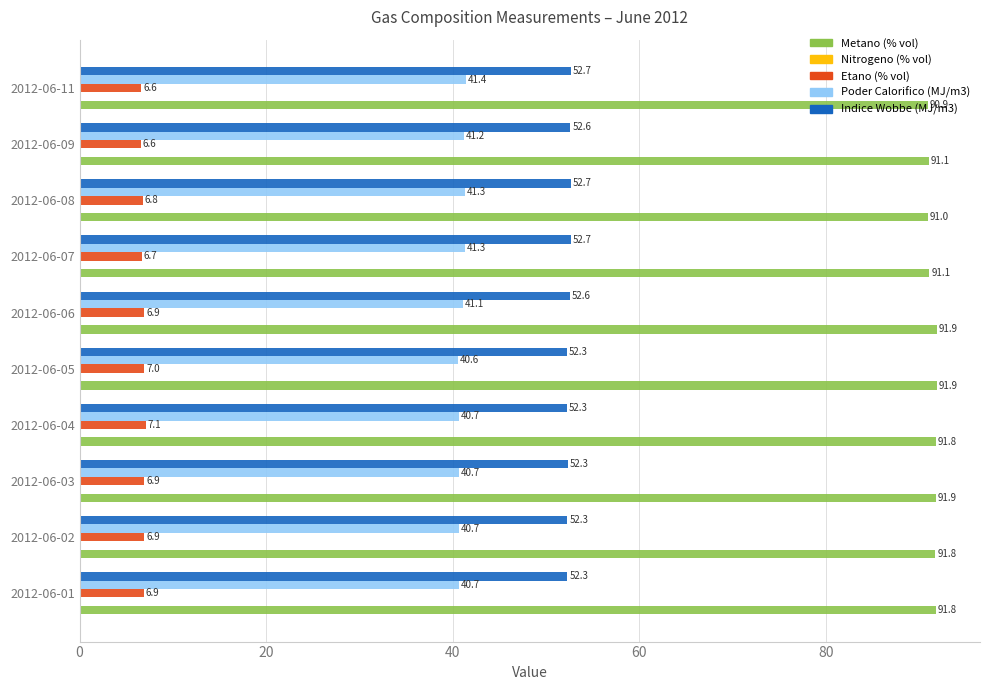

True or false: Metano (% vol) has a value of 91.8 at 2012-06-04.

True